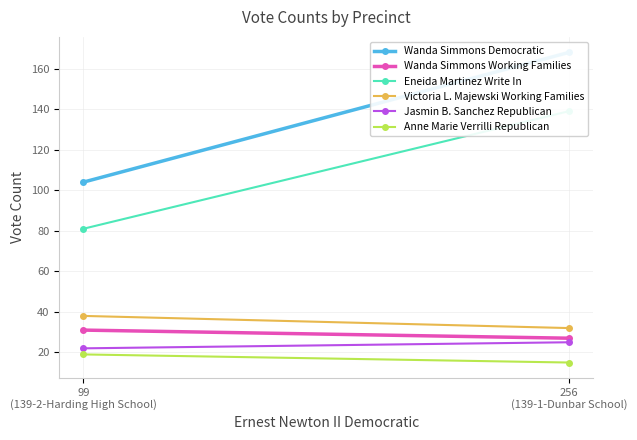

What is the label of the 1st point from the right?

99
(139-2-Harding High School)